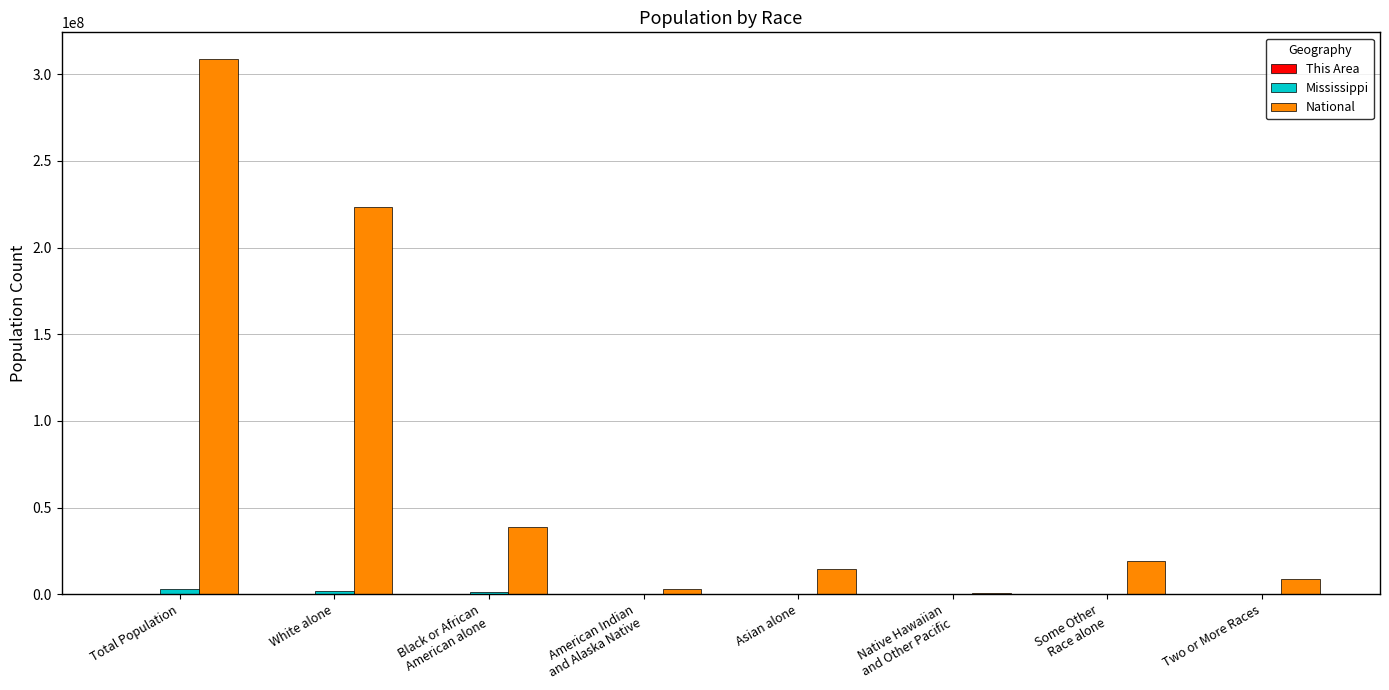

How many series are shown in this chart?

3